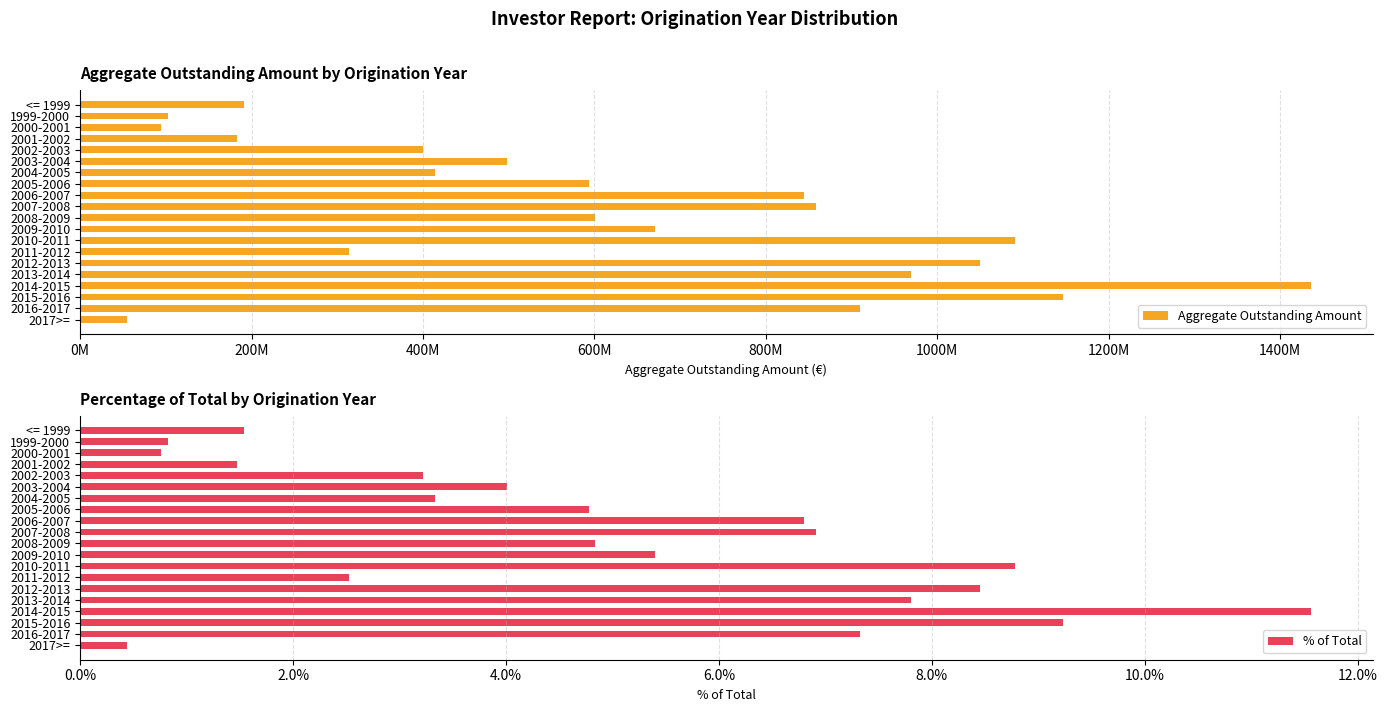

What is the sum of the % of Total values at 2012-2013 and 2001-2002?

9.9